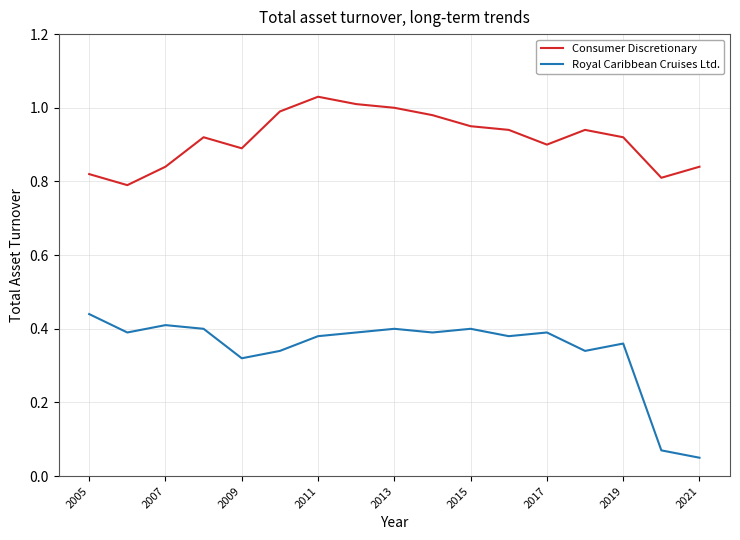

How many distinct data groups are displayed?

2